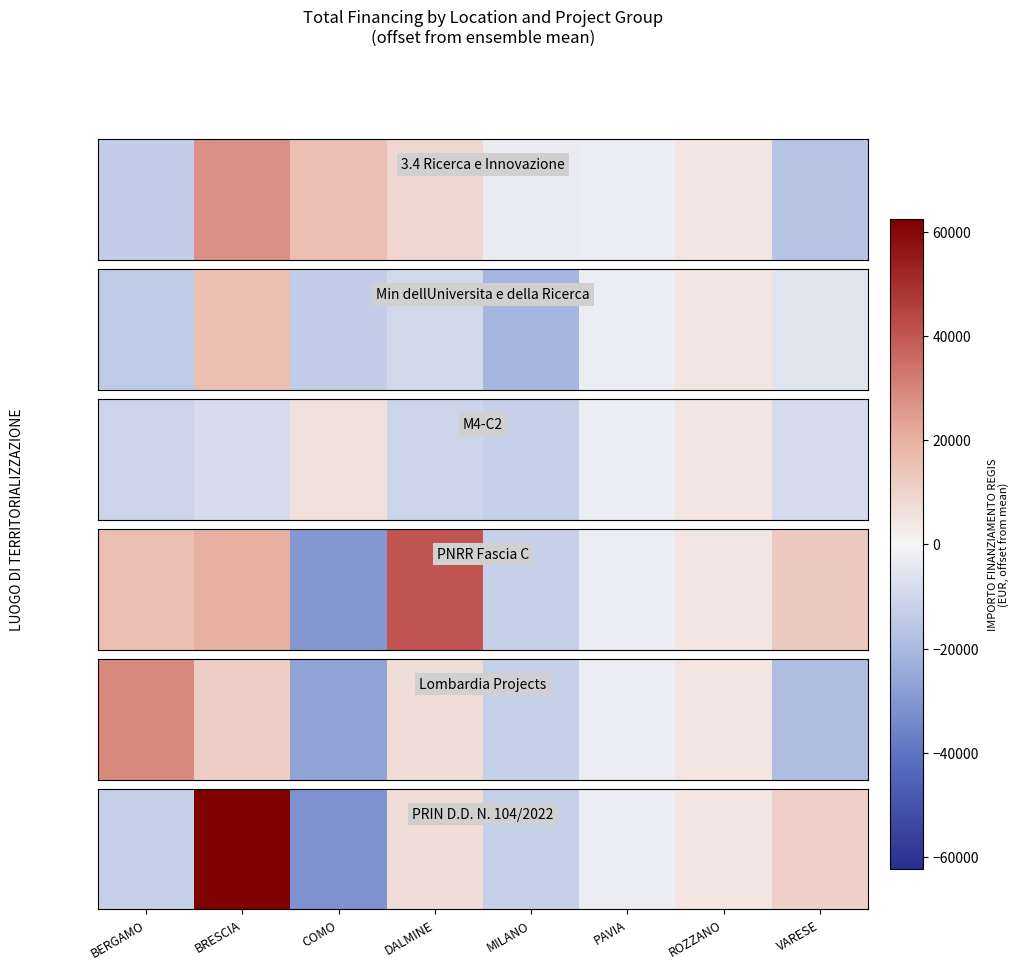

What is the difference between the maximum and second lowest values?

74804.7